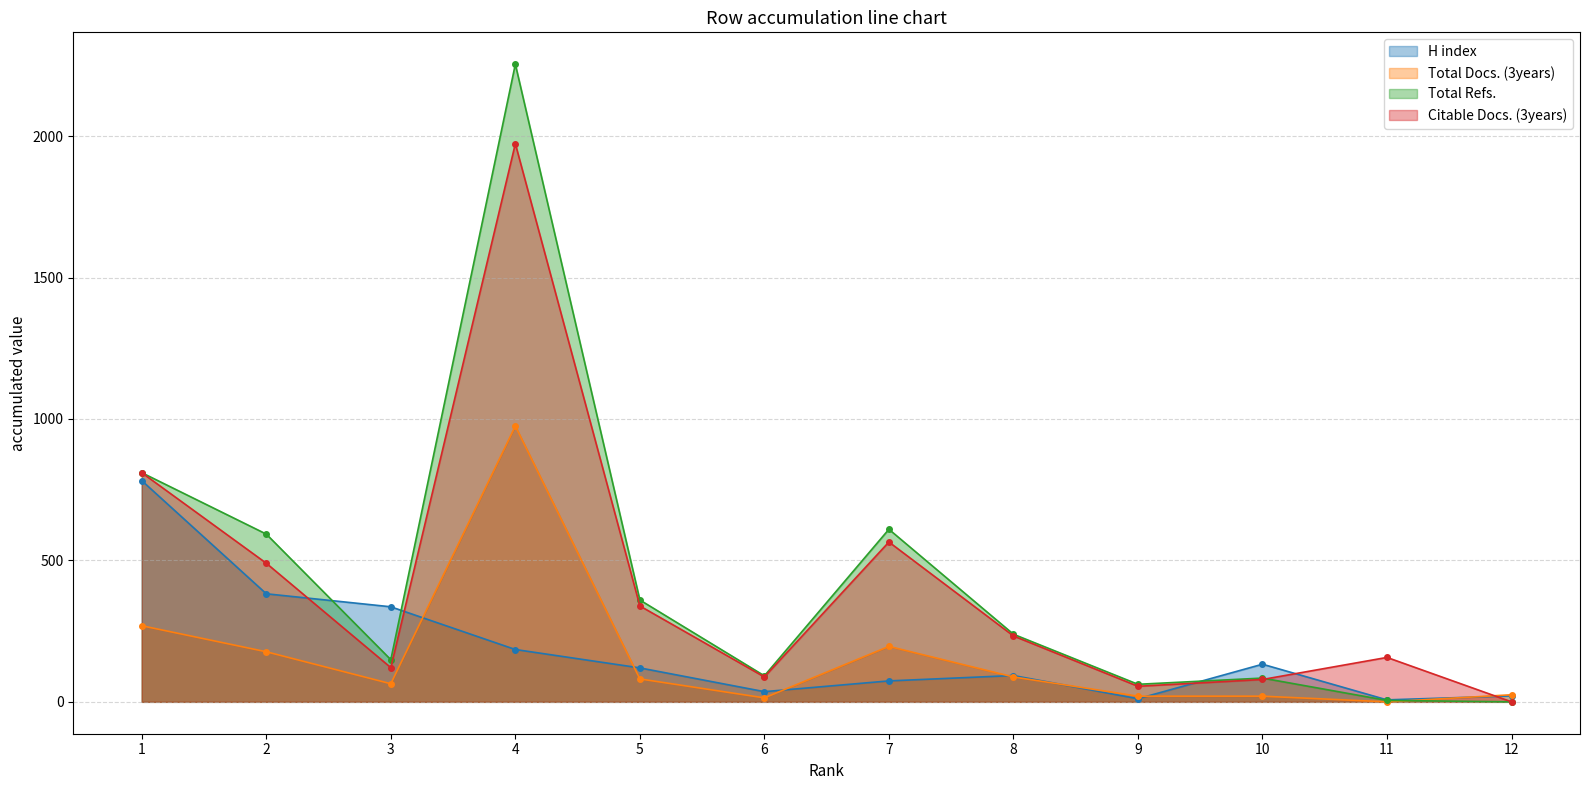

Does the chart display data point markers on the line(s)?

Yes